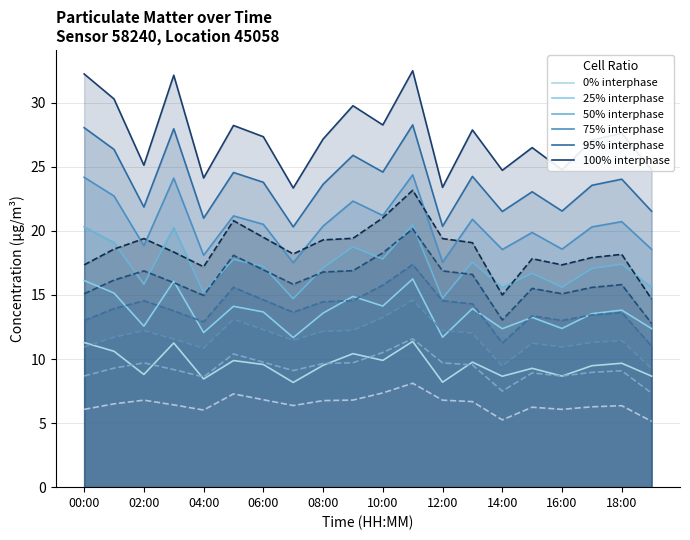

What is the lowest value of the P1 series?

14.7